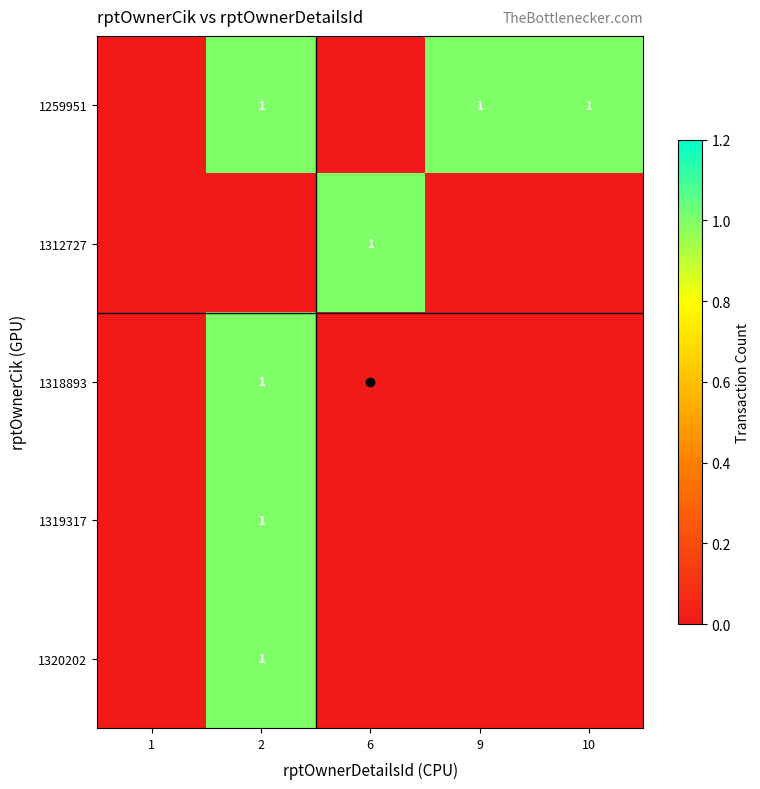

Rank the categories by 1312727 value from lowest to highest.

1, 2, 9, 10, 6